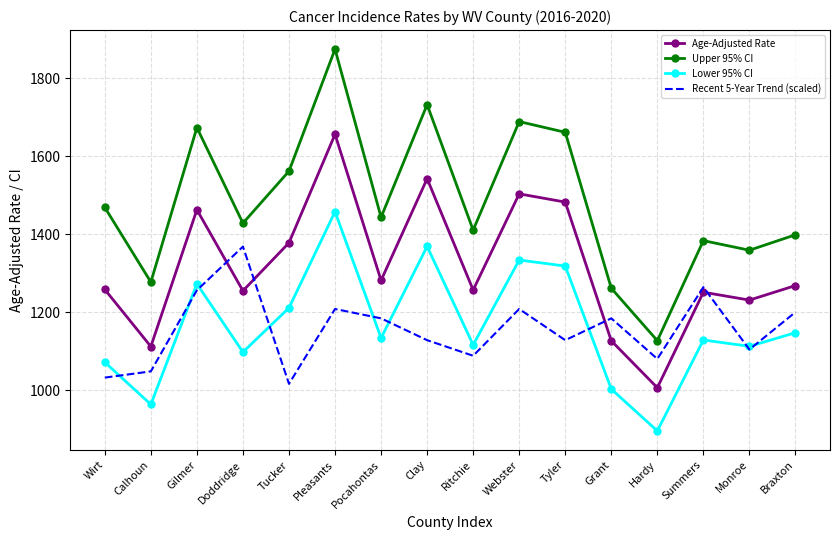

In Recent 5-Year Trend (scaled), how many points are lower than both neighbors (excluding endpoints)?

5